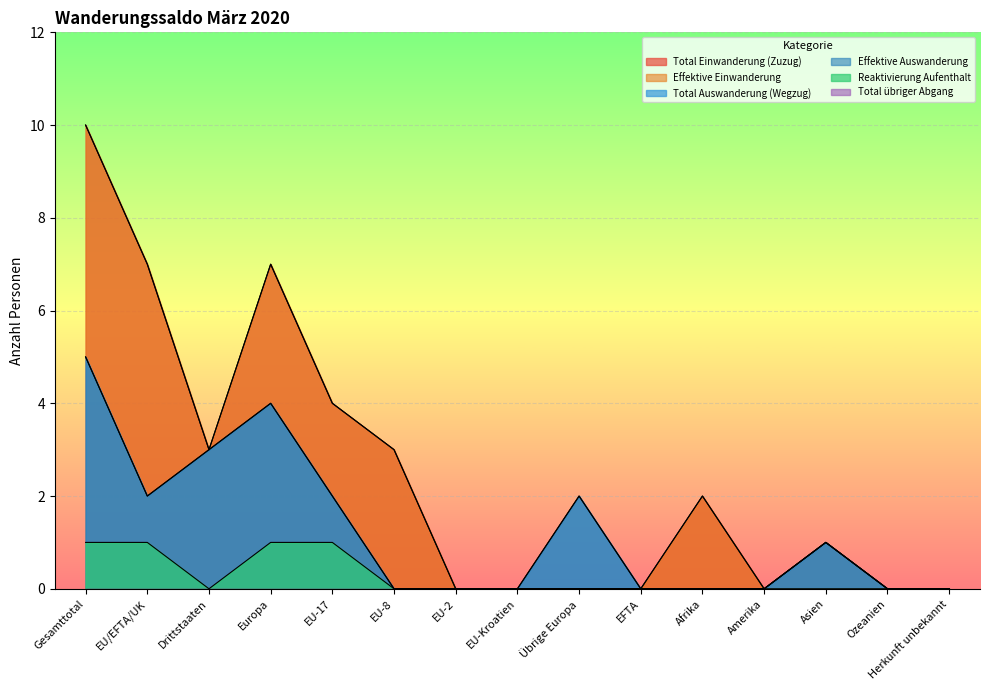

What is the maximum value shown in the chart?

10